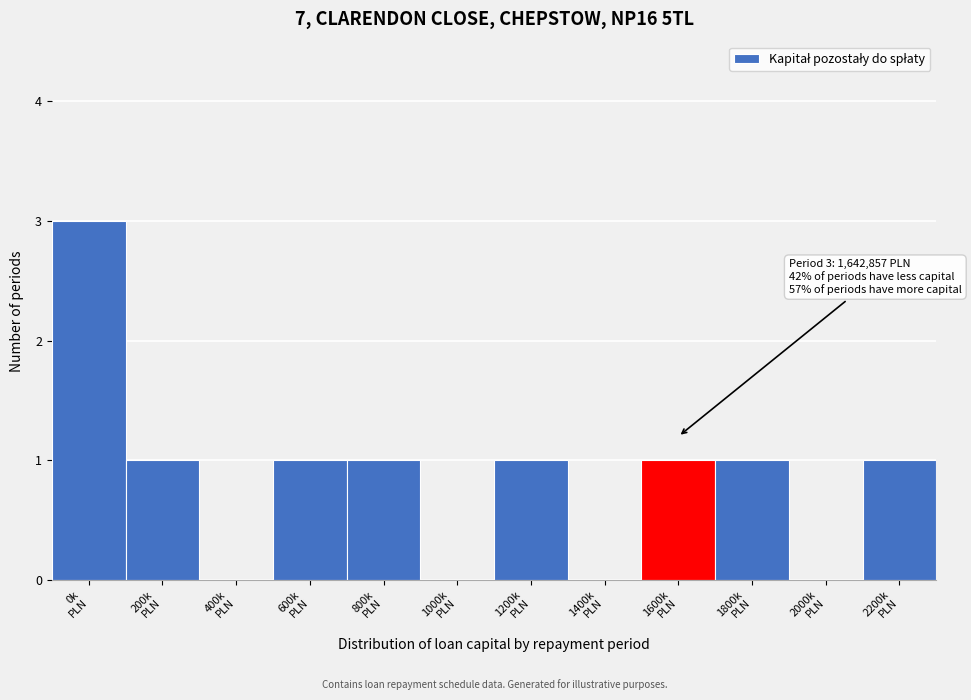

What is the sum of all values?

10